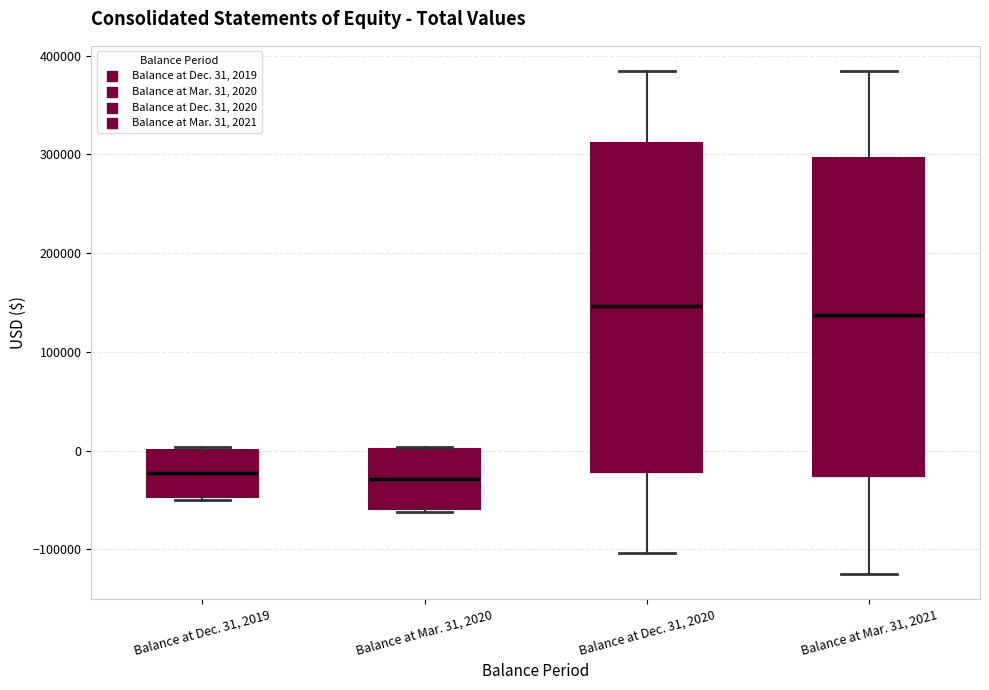

Reading left to right, transcribe this box plot: for each box, give where its median line is, the range the box spans, and where its two whiskers end, as read against the y-axis. The values are not printed on the chart, so give them approximately, as read against the axis.

Balance at Dec. 31, 2019: median -20000, box -50000 to 0, whiskers -50000 to 0
Balance at Mar. 31, 2020: median -30000, box -60000 to 0, whiskers -60000 (just below the box's lower edge) to 0
Balance at Dec. 31, 2020: median 150000, box -20000 to 310000, whiskers -100000 to 380000
Balance at Mar. 31, 2021: median 140000, box -30000 to 300000, whiskers -120000 to 380000